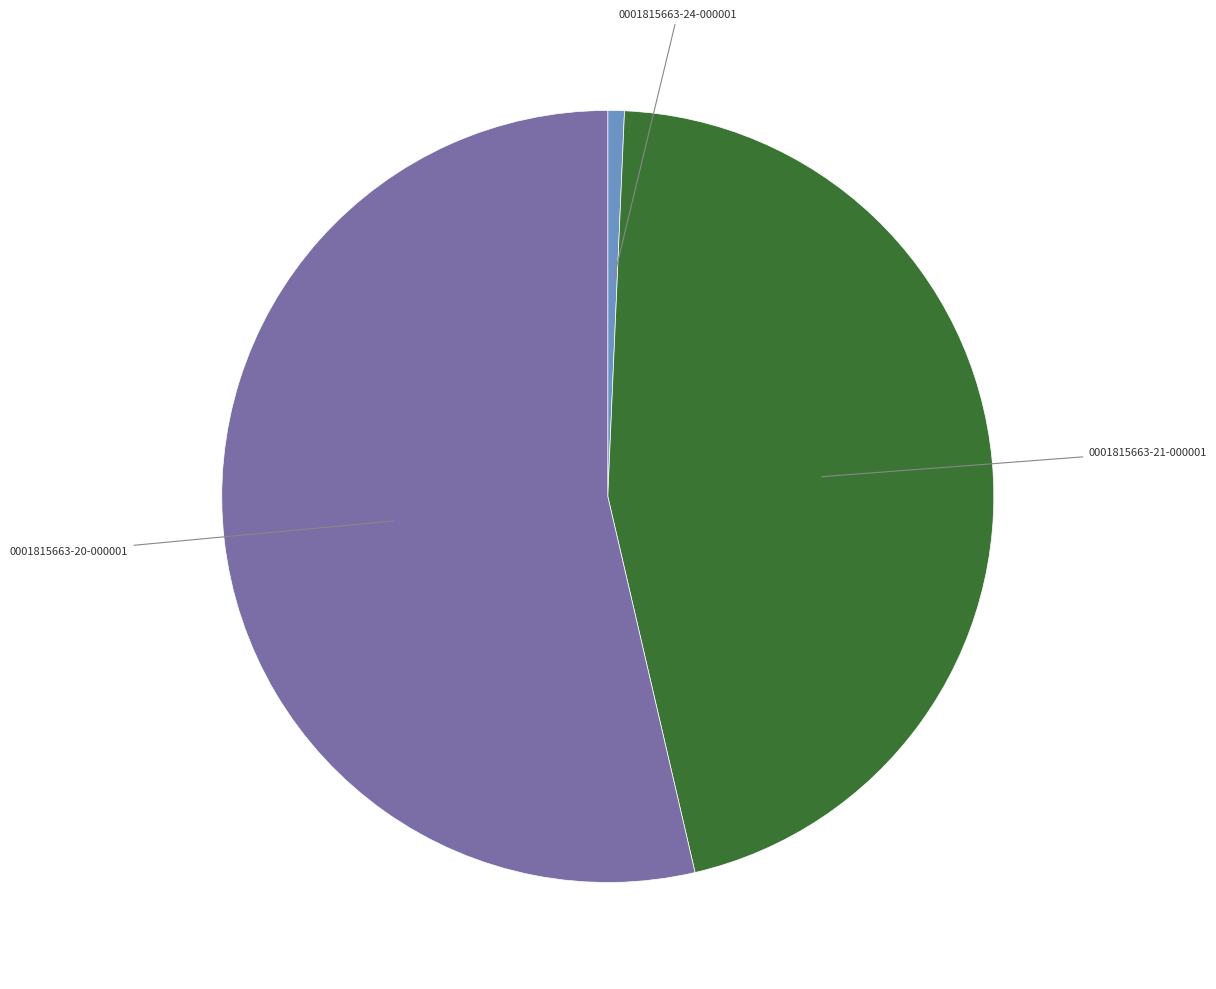

Count the number of slices in the pie.

3